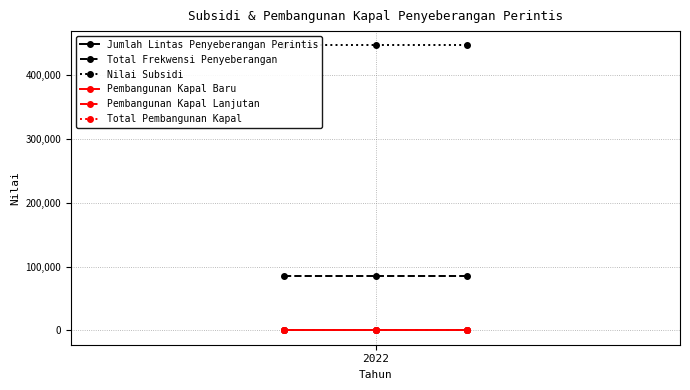

At how many categories does at least one series exceed 184124?

3